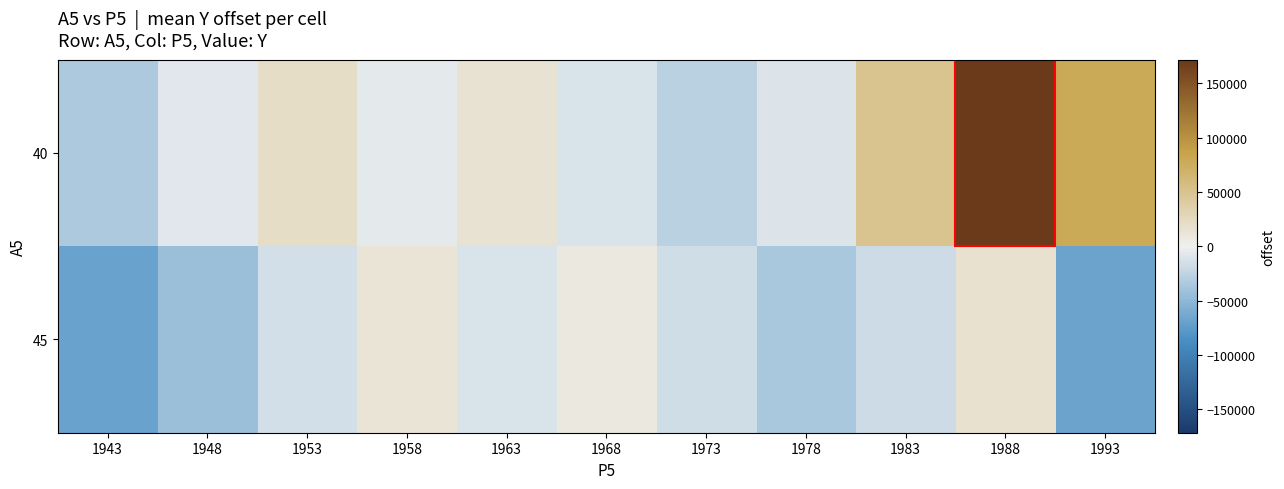

At 1973, list the series in order from smallest to largest.

40, 45